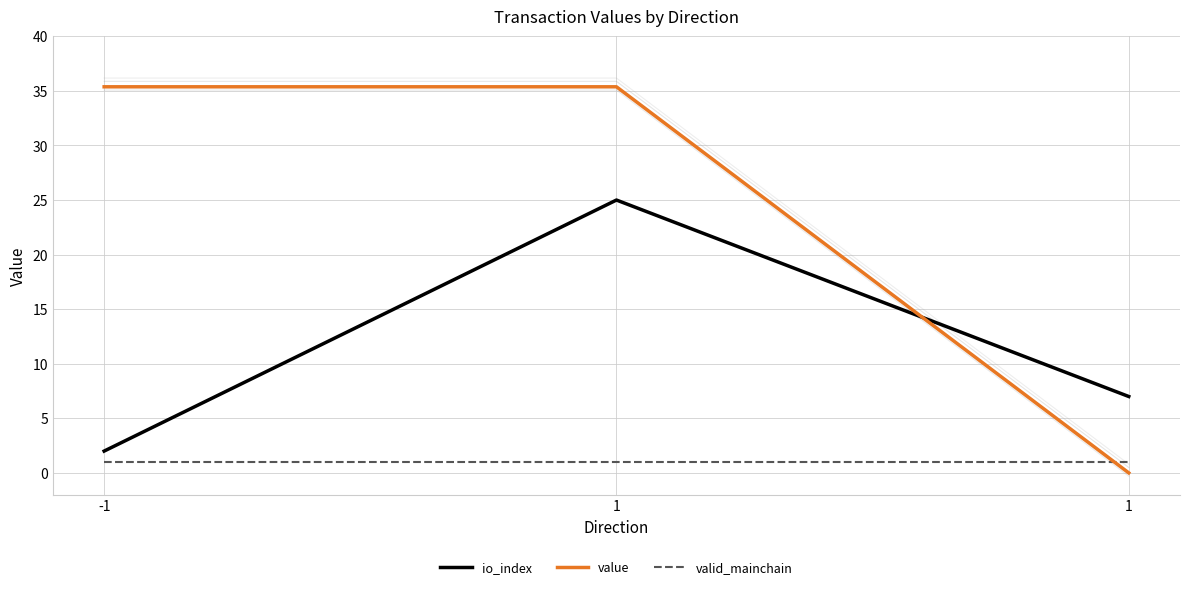

How many distinct data groups are displayed?

3